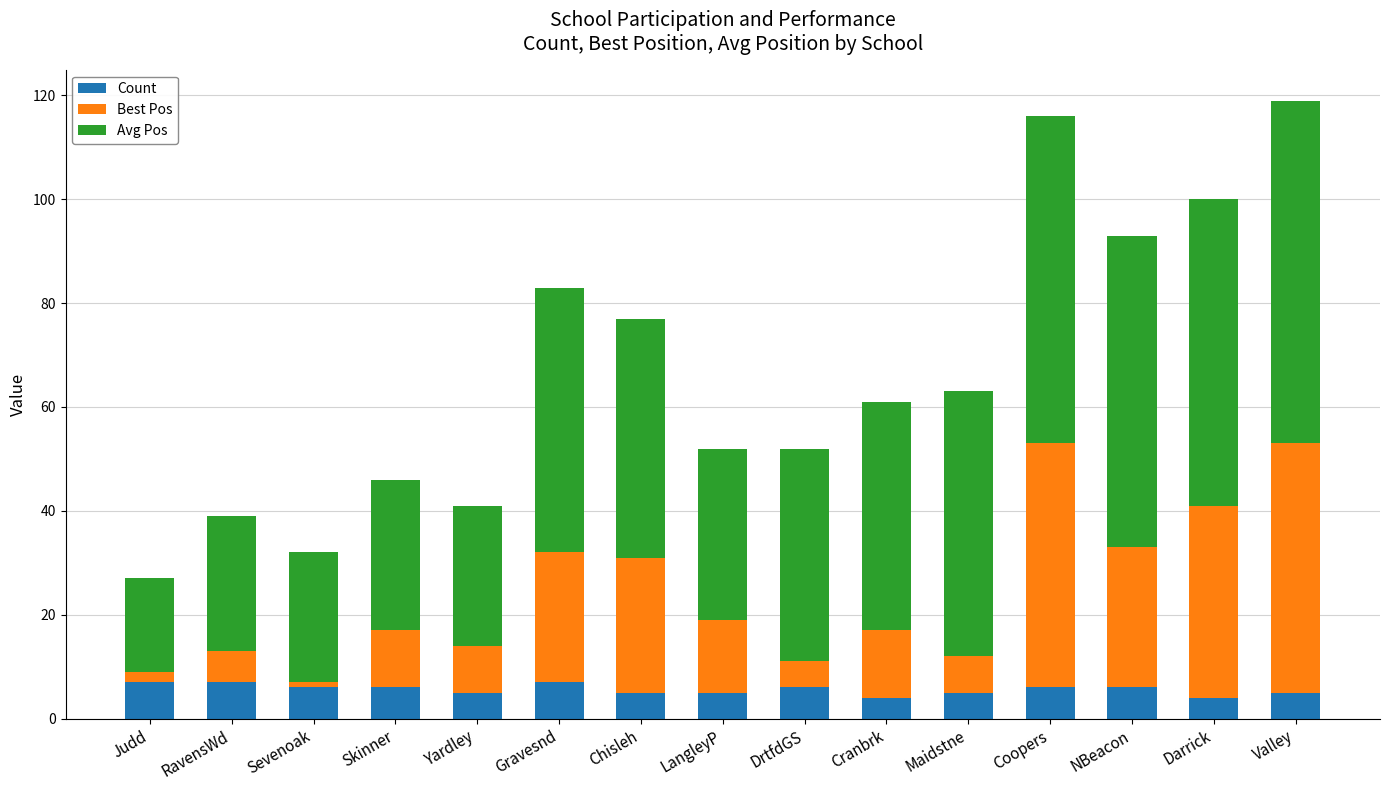

How many values in the Count series are below 6?

7